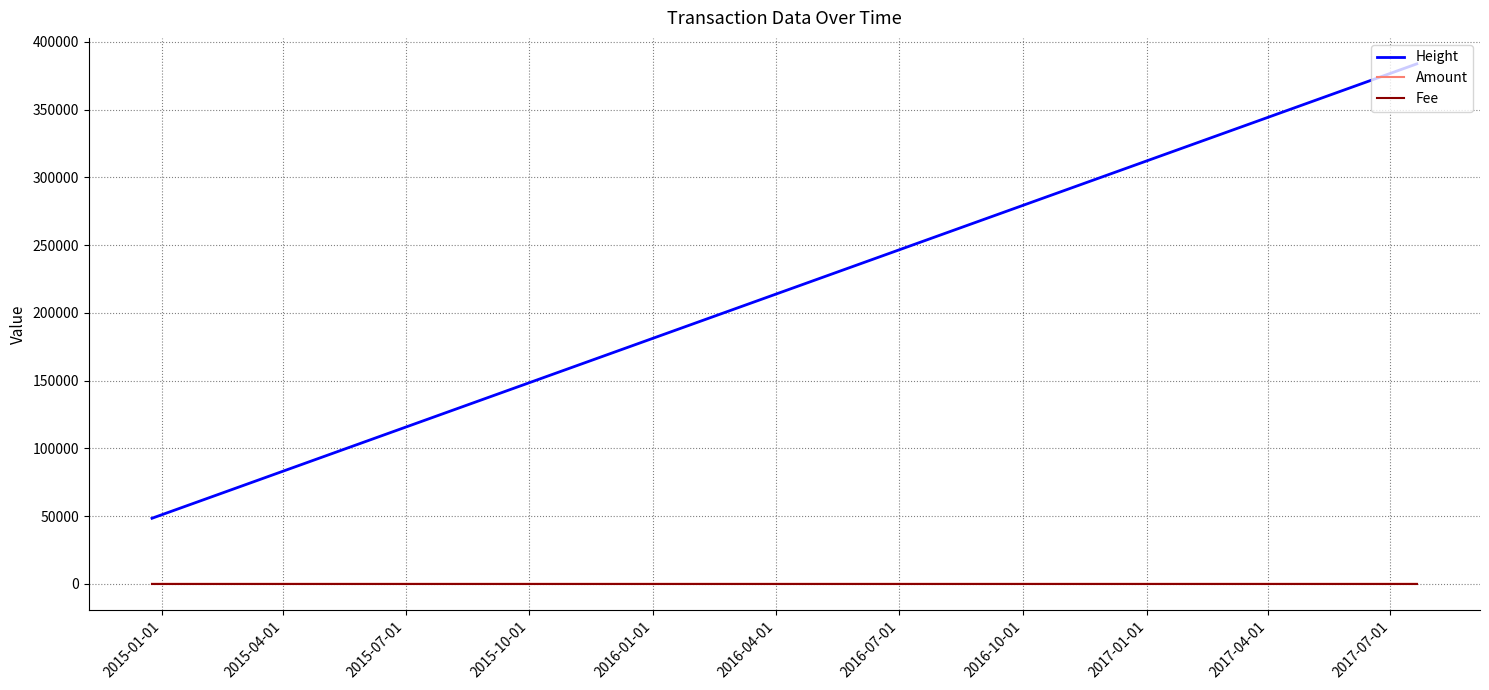

How many series are shown in this chart?

3